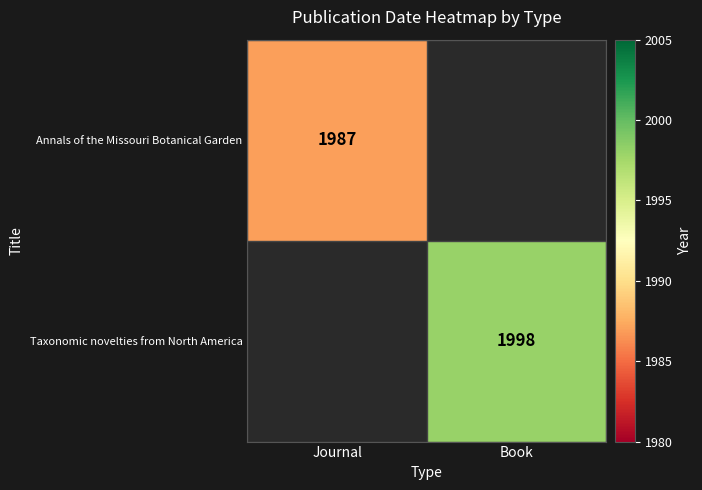

True or false: Annals of the Missouri Botanical Garden has a value of 414 at Journal.

False